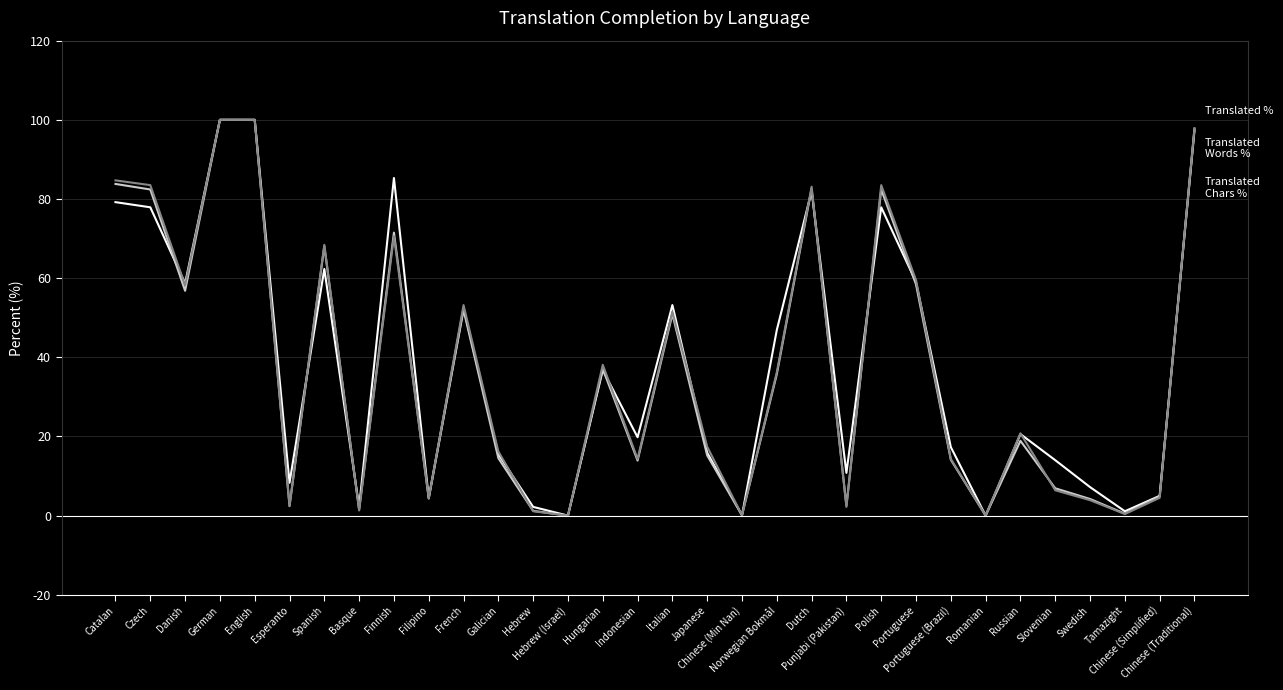

What is the maximum value shown in the chart?

100.0